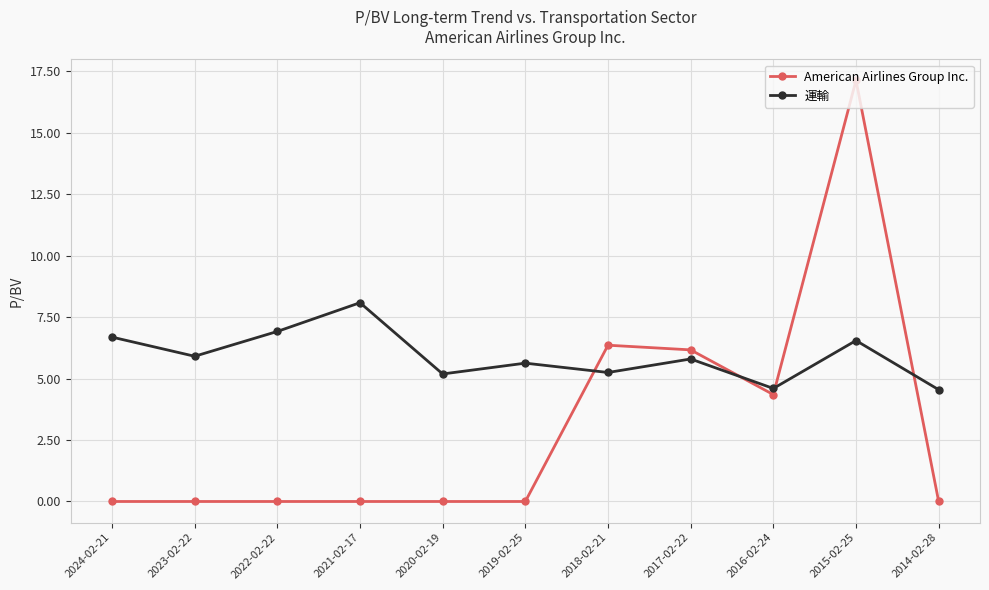

True or false: 運輸 has more than 1 interior local peaks.

True